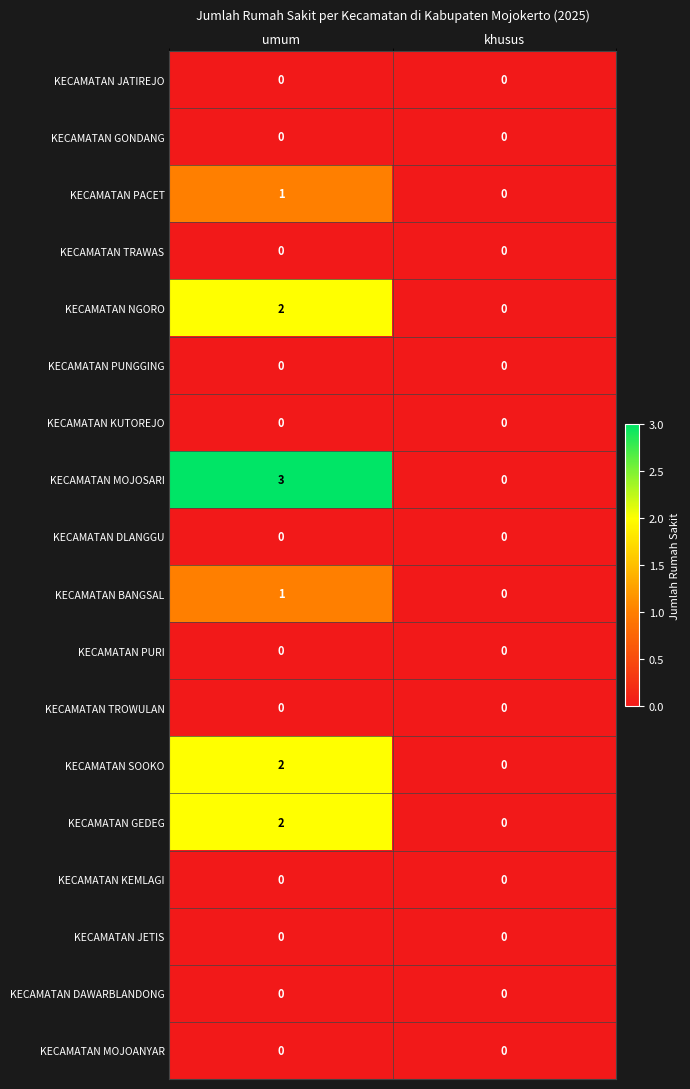

Which category has the highest value across all series?

umum